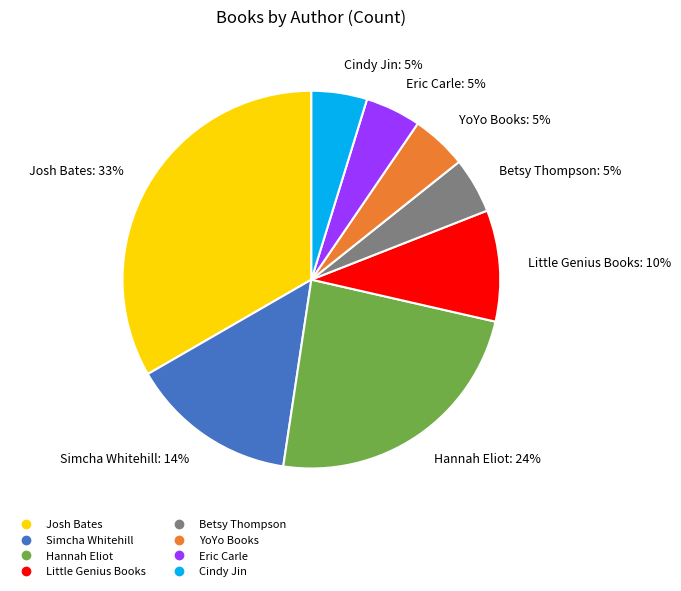

What percentage is the Little Genius Books slice, to the nearest percent?

10%